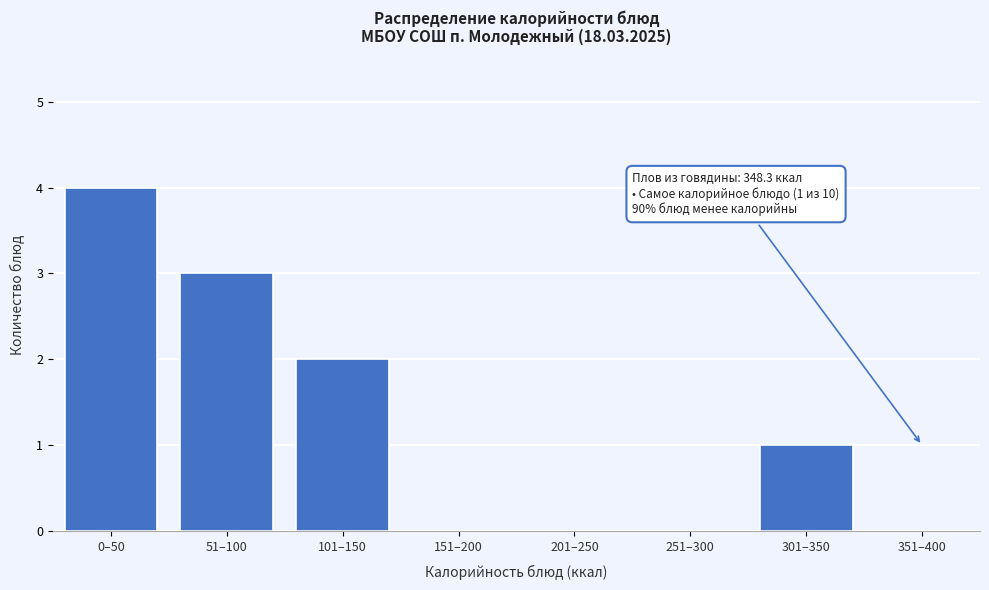

Reading left to right, extract all data points from this chart.

0–50=4	51–100=3	101–150=2	151–200=0	201–250=0	251–300=0	301–350=1	351–400=0